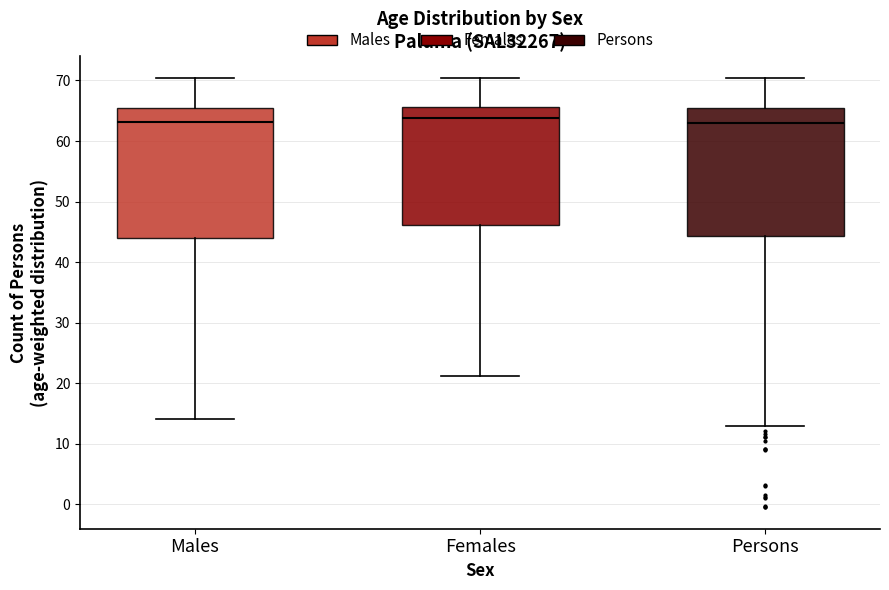

Where does the upper whisker of the box for Males end on the y-axis? The values are not printed on the chart, so give them approximately, as read against the axis.

70